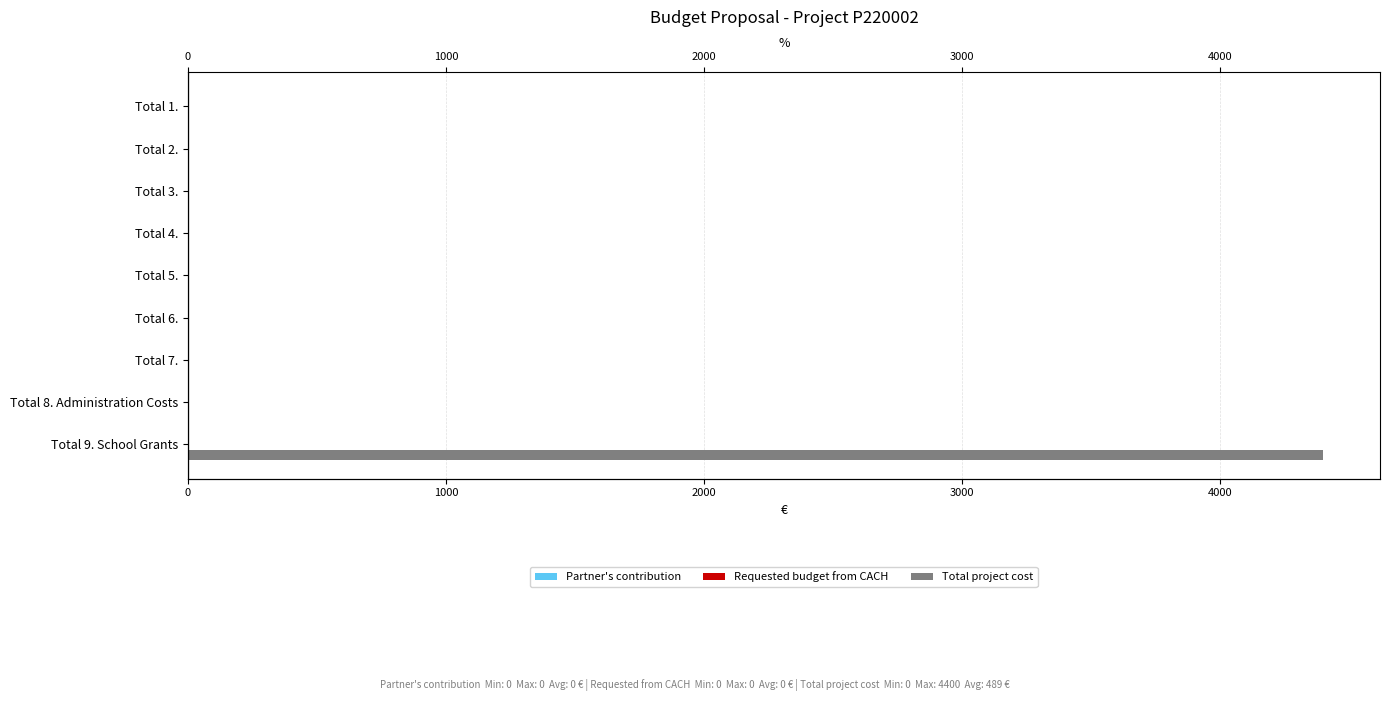

Which series has the largest total across all categories?

Total project cost